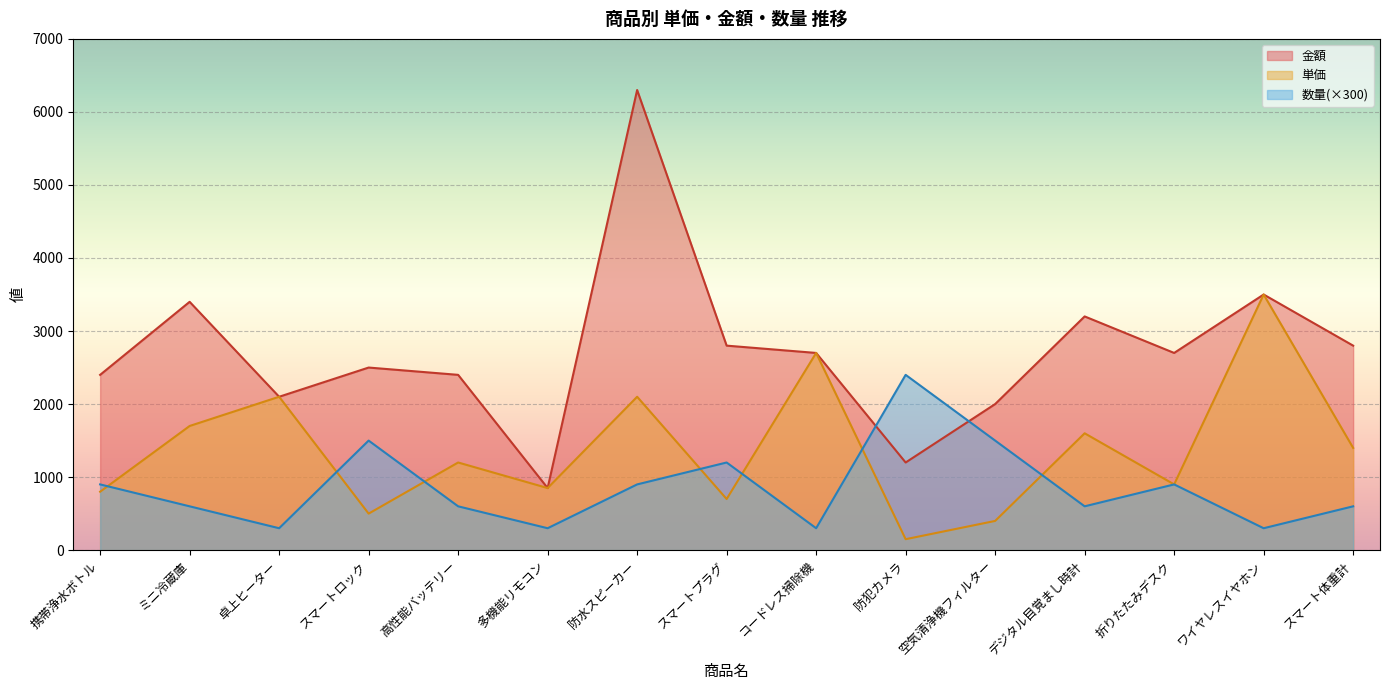

True or false: 金額 has a value of 4075 at ポータブル電源.

False